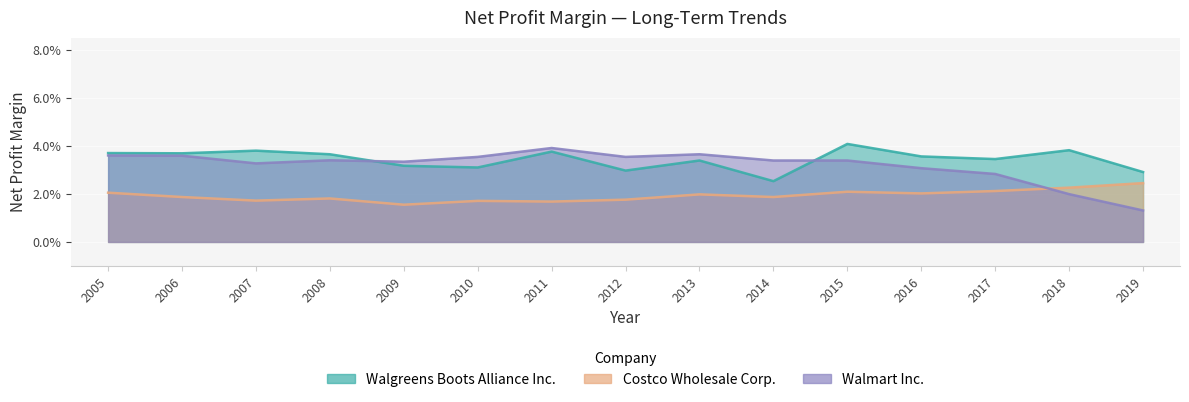

Rank the series by their maximum value, from lowest to highest.

Costco Wholesale Corp., Walmart Inc., Walgreens Boots Alliance Inc.